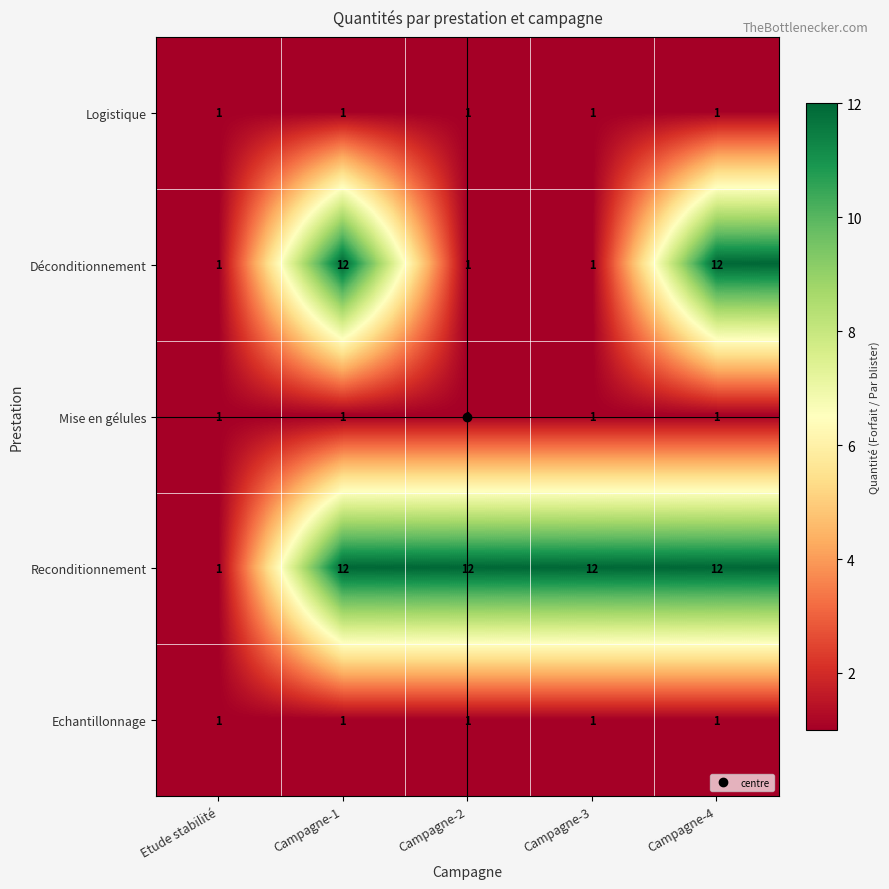

What is the sum of the Reconditionnement values at Campagne-1 and Campagne-2?

24